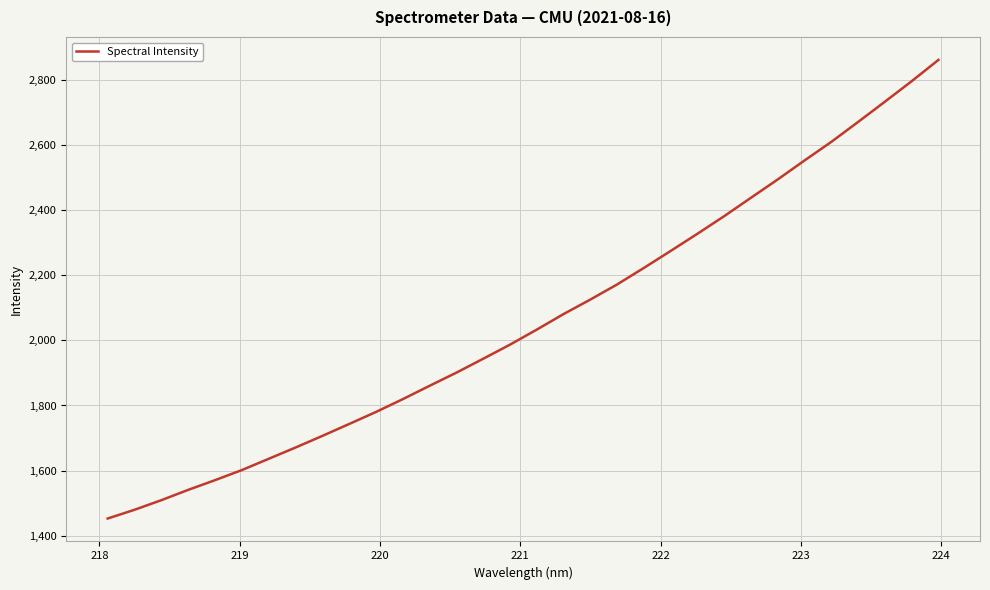

What is the difference between the maximum and minimum values?

1409.4